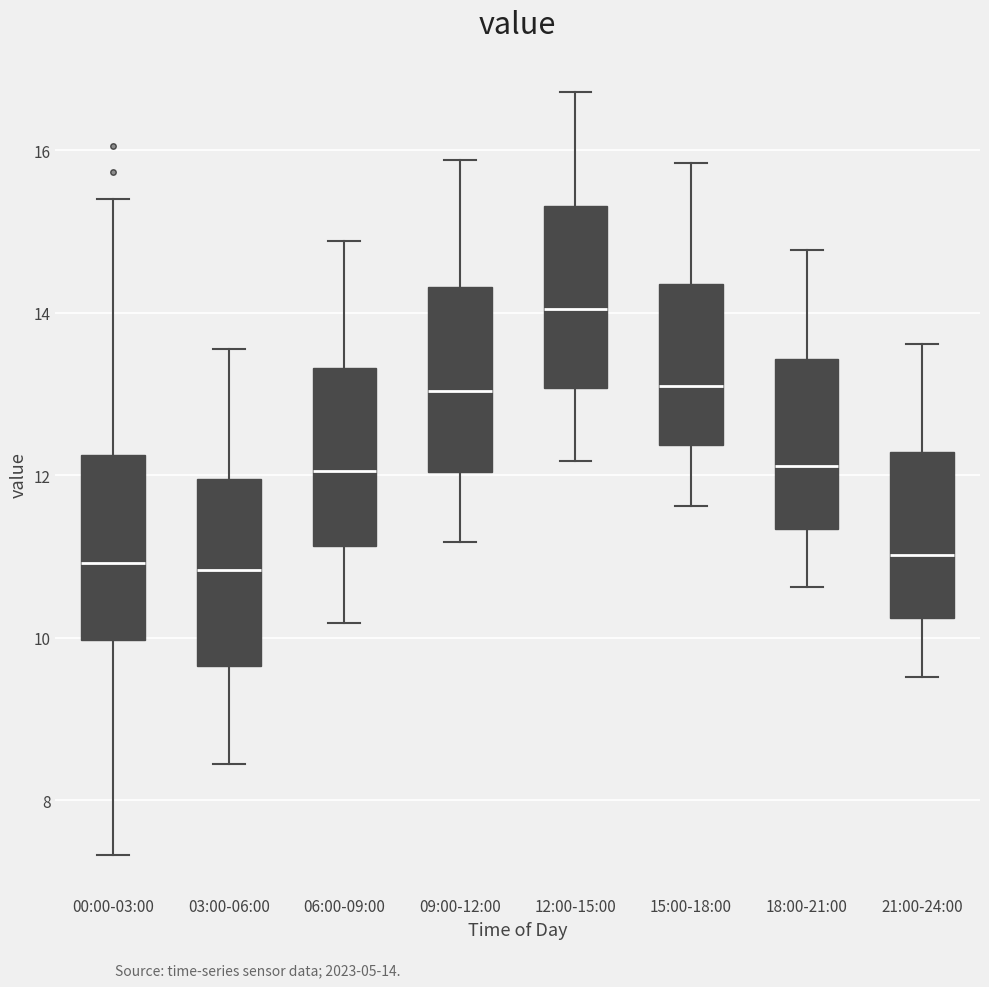

Where does the lower whisker of the box for 12:00-15:00 end on the y-axis? The values are not printed on the chart, so give them approximately, as read against the axis.

12.2